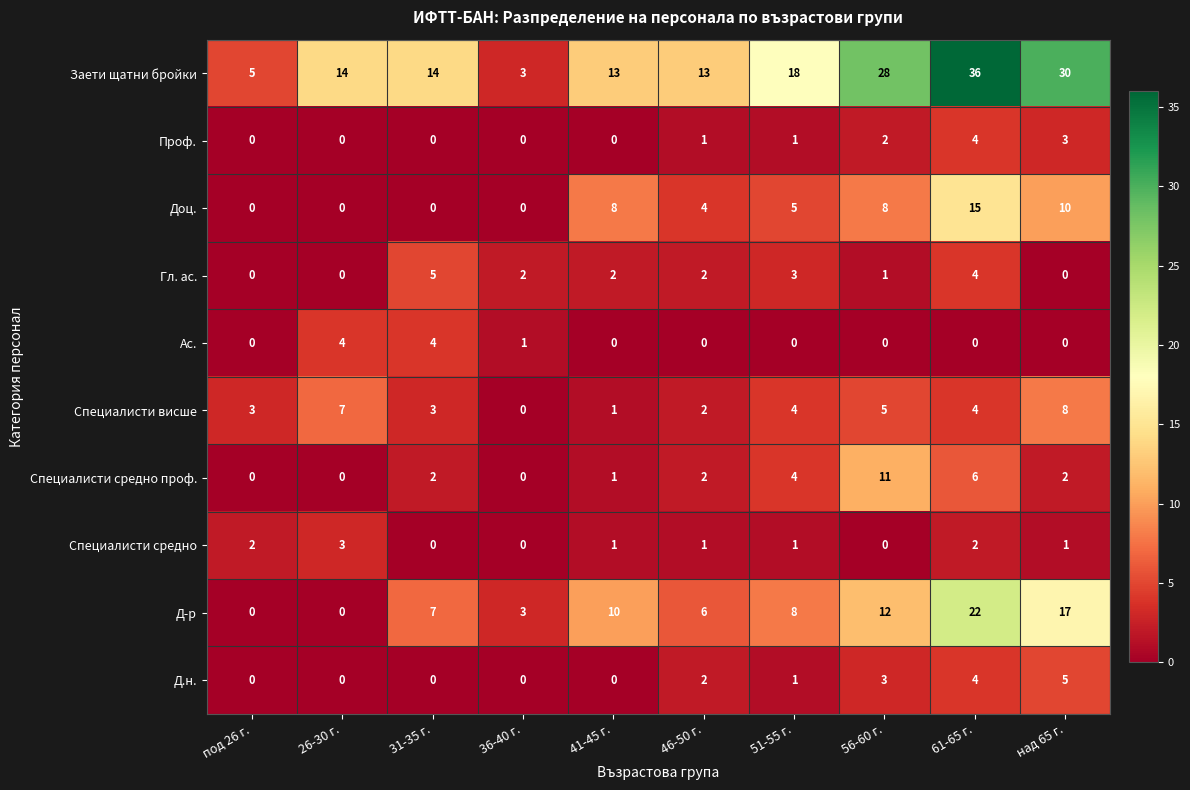

How many series are shown in this chart?

10